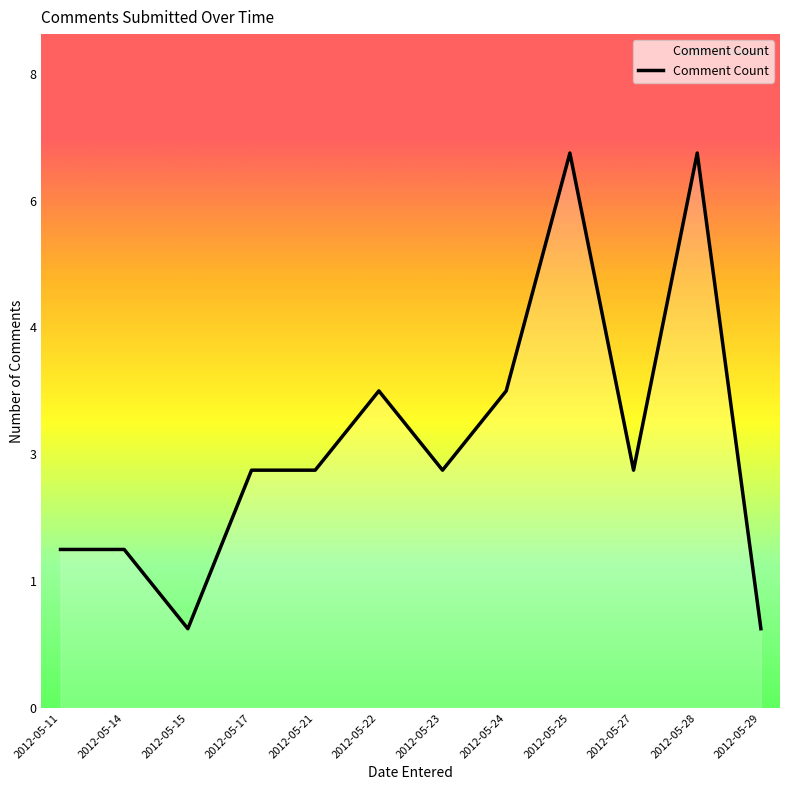

Does the chart have visible grid lines?

No